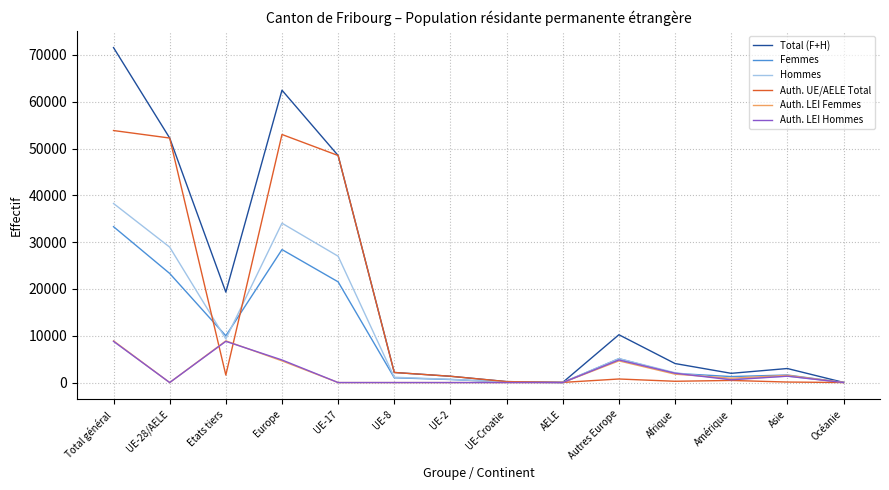

At which label is Total (F+H) closest to 35802?

UE-17